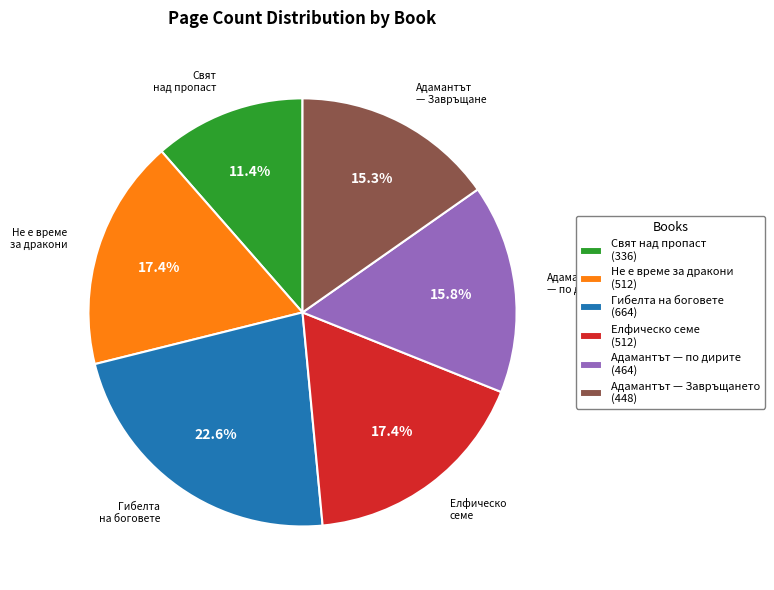

Does any single category account for the majority?

No